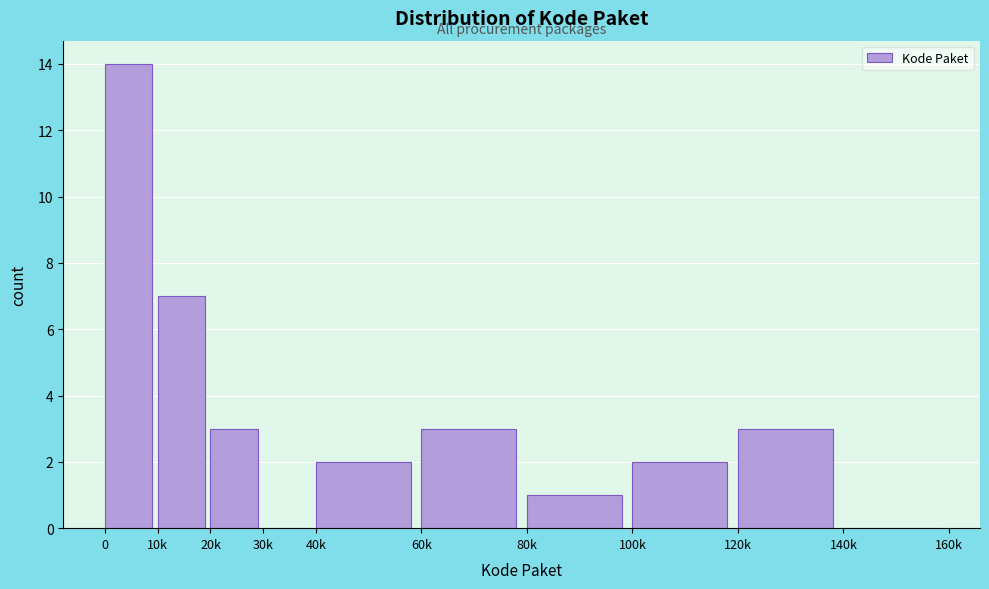

Reading left to right, extract all data points from this chart.

0=14	10k=7	20k=3	30k=0	40k=2	60k=3	80k=1	100k=2	120k=3	140k=0